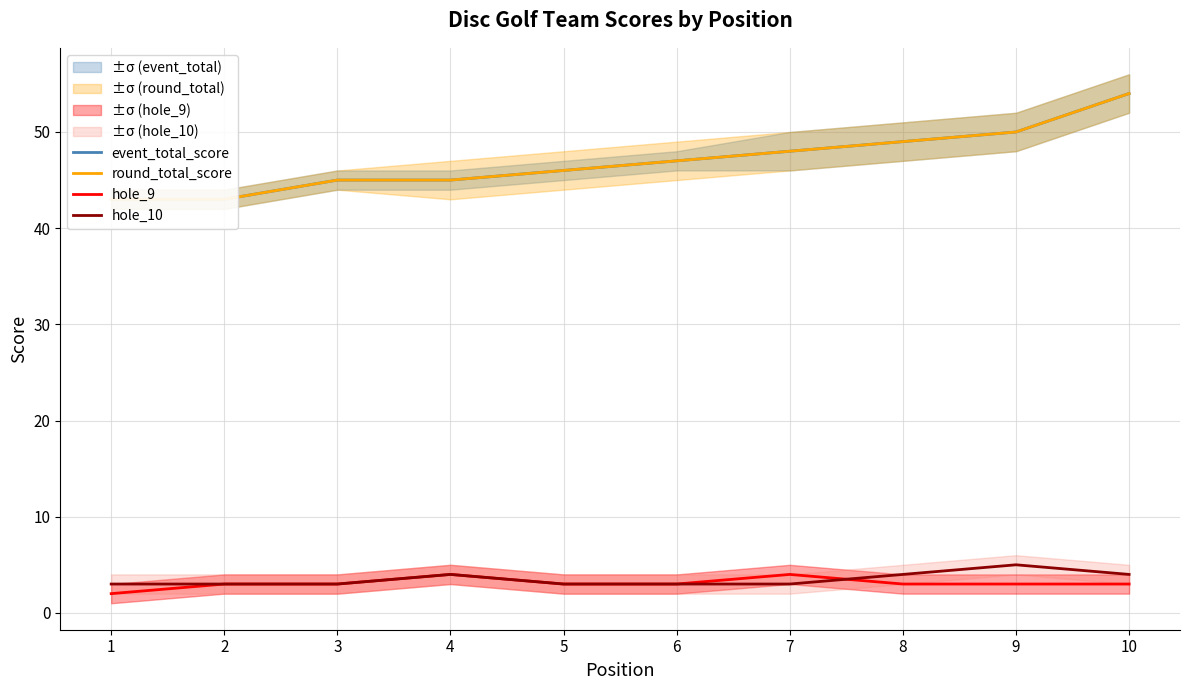

At which label does event_total_score reach its minimum?

1